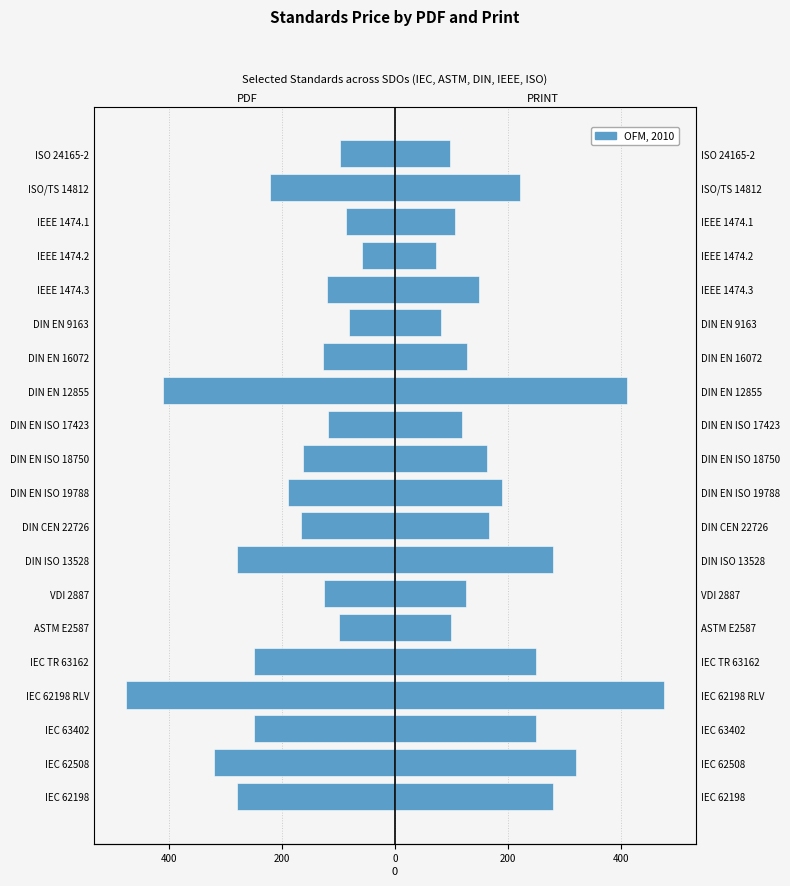

The PRINT series shows 82.2 at DIN EN 9163. True or false?

True